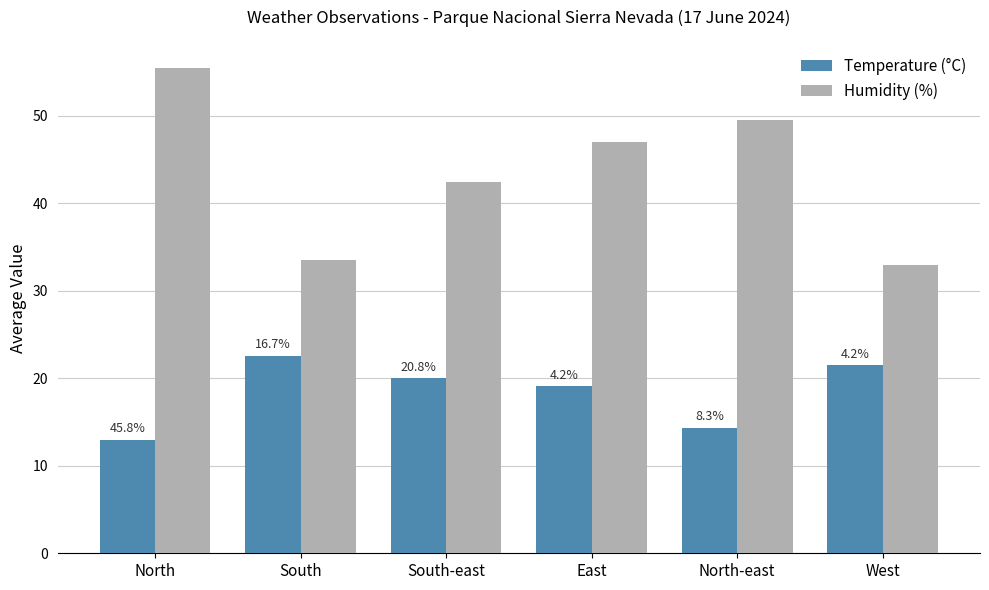

Between West and South, which is larger?

South